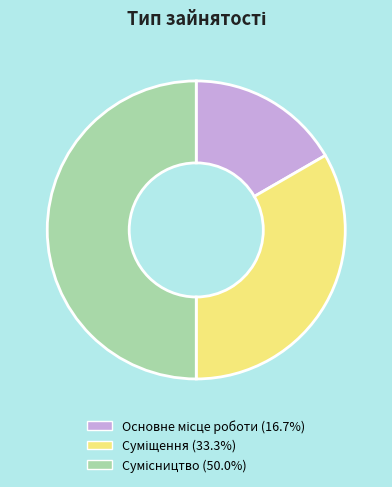

What percentage is the Основне місце роботи slice, to the nearest percent?

17%